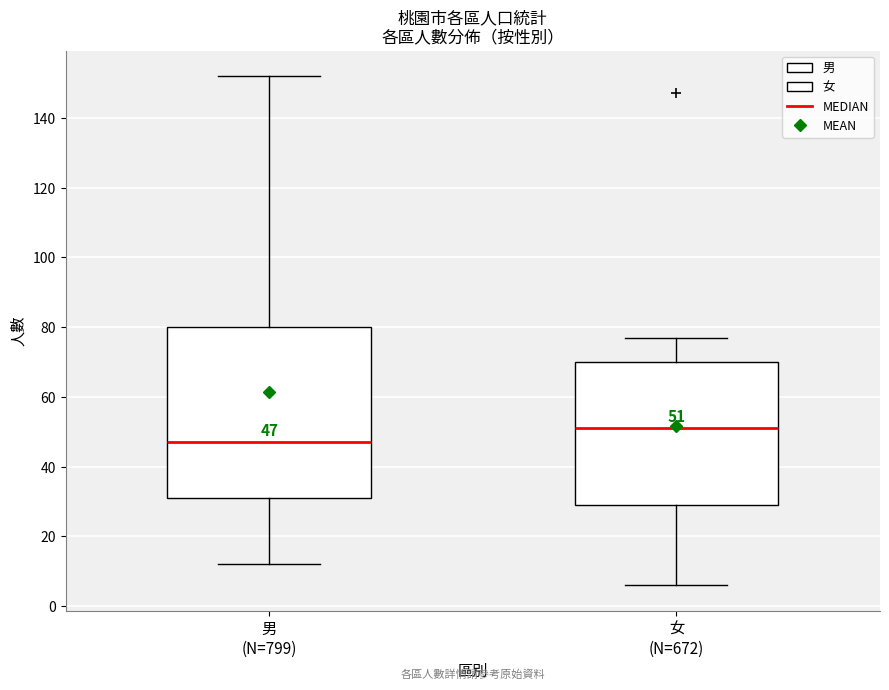

Which box's median line is the highest?

女 (N=672)